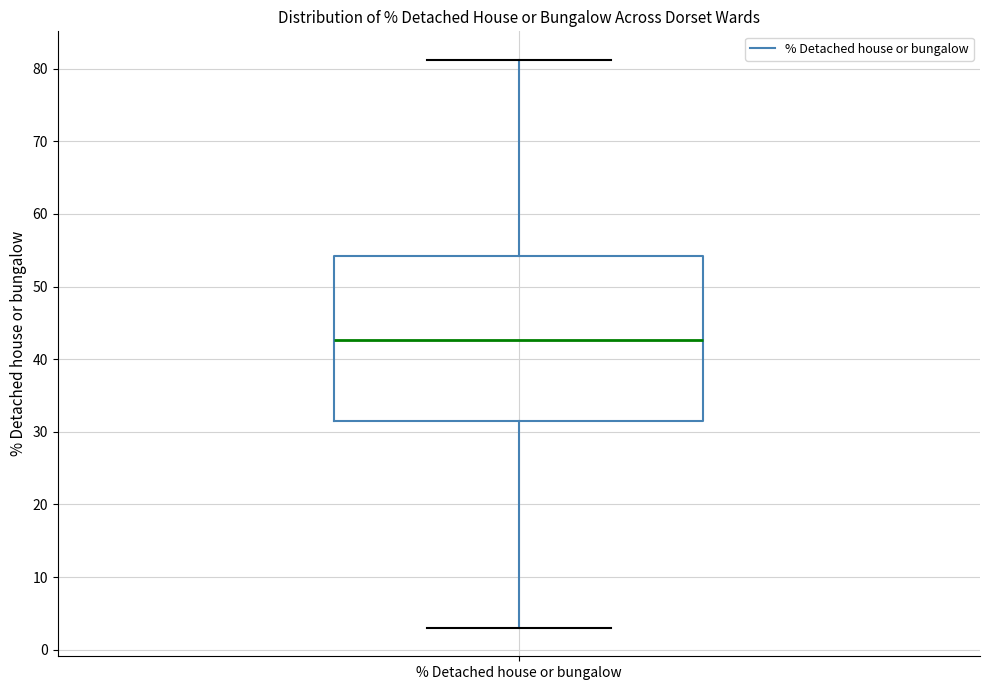

Read this box plot against the y-axis: the position of the median line, the range covered by the box, and the ends of both whiskers. The values are not printed on the chart, so give them approximately, as read against the axis.

median 43, box 31 to 54, whiskers 3 to 81